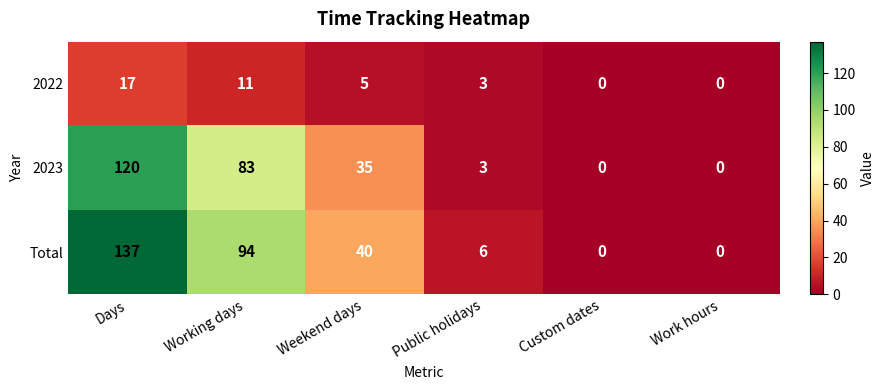

Which series has the largest total across all categories?

Total